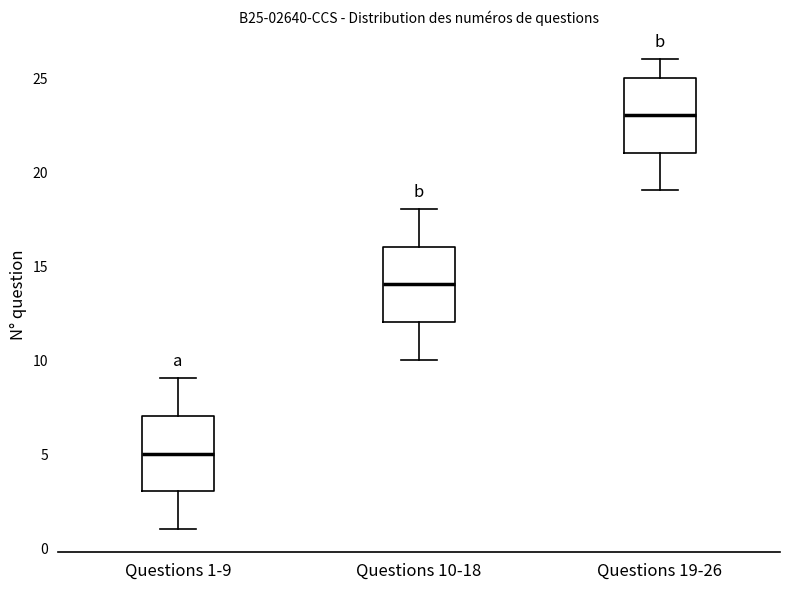

Which box has the highest median line?

Questions 19-26